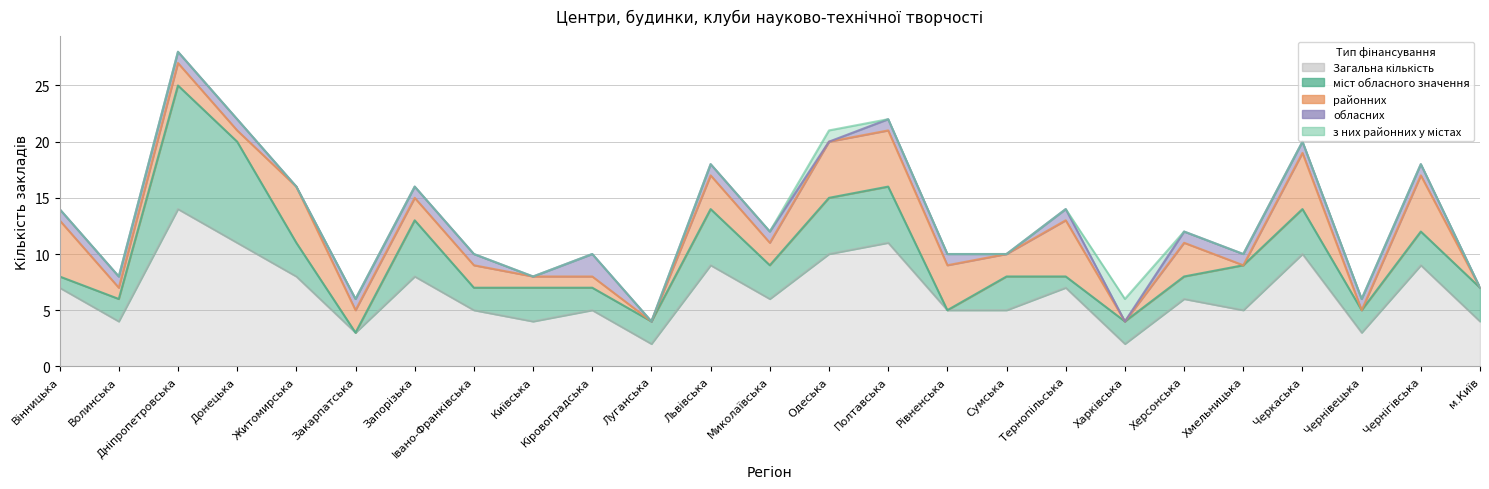

True or false: Загальна кількість has a value of 7 at Івано-Франківська.

False